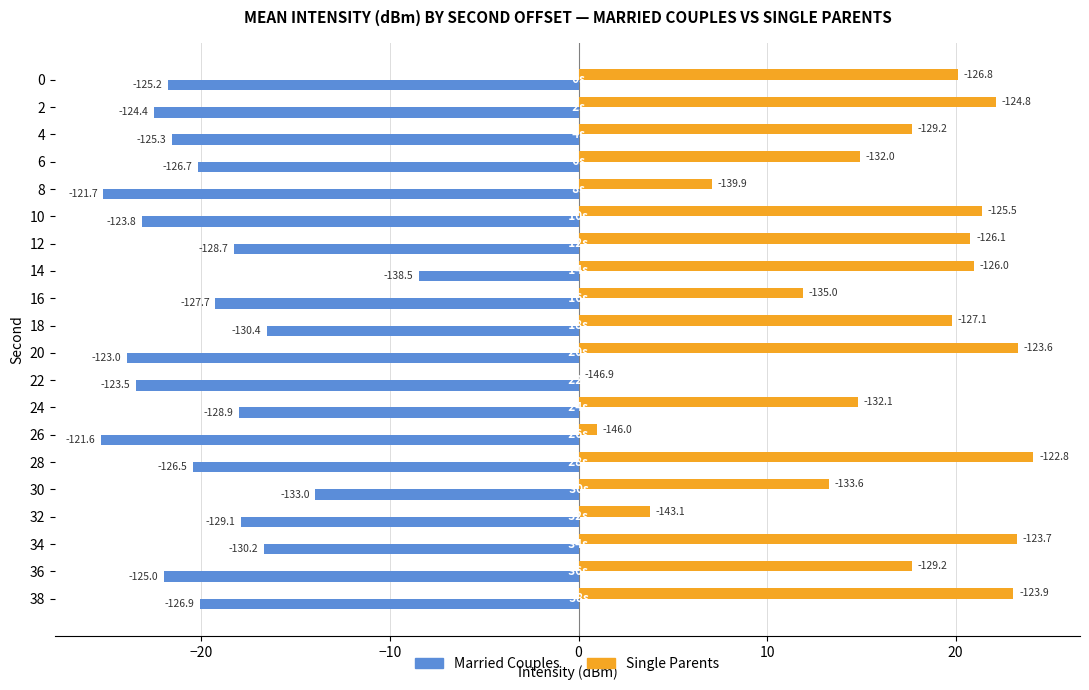

At 10, list the series in order from smallest to largest.

Married Couples, Single Parents